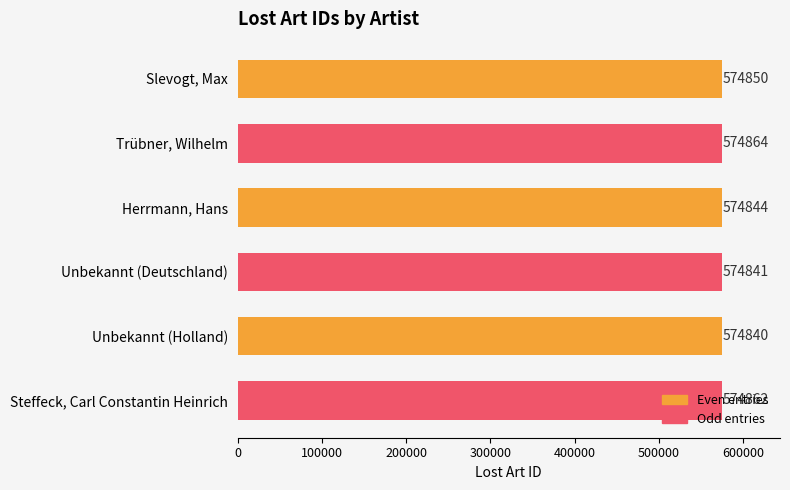

List the labels in order of value, largest first.

Trübner, Wilhelm, Steffeck, Carl Constantin Heinrich, Slevogt, Max, Herrmann, Hans, Unbekannt (Deutschland), Unbekannt (Holland)